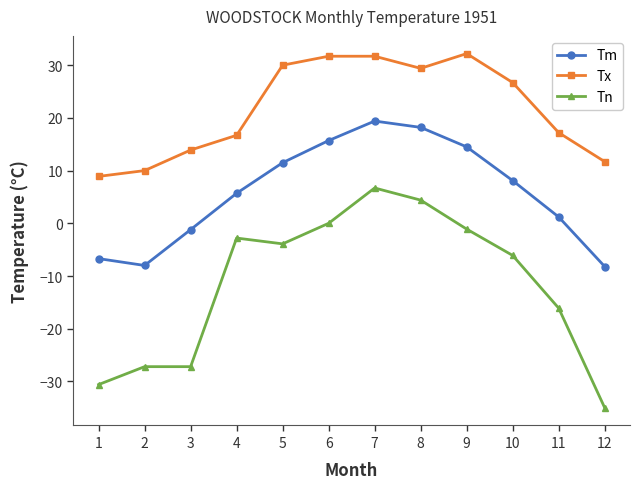

Is this an area chart (filled region under the line)?

No